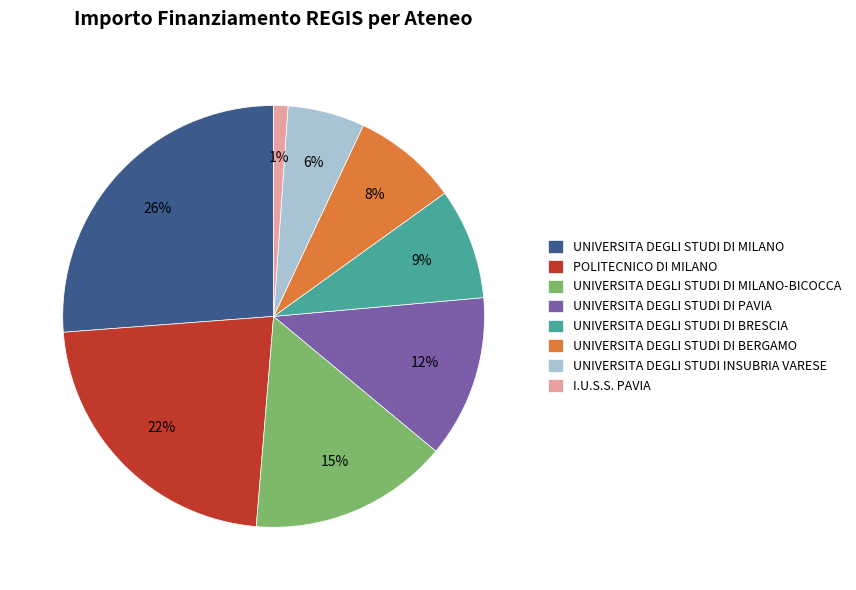

To the nearest percent, what percentage of the pie is I.U.S.S. PAVIA?

1%